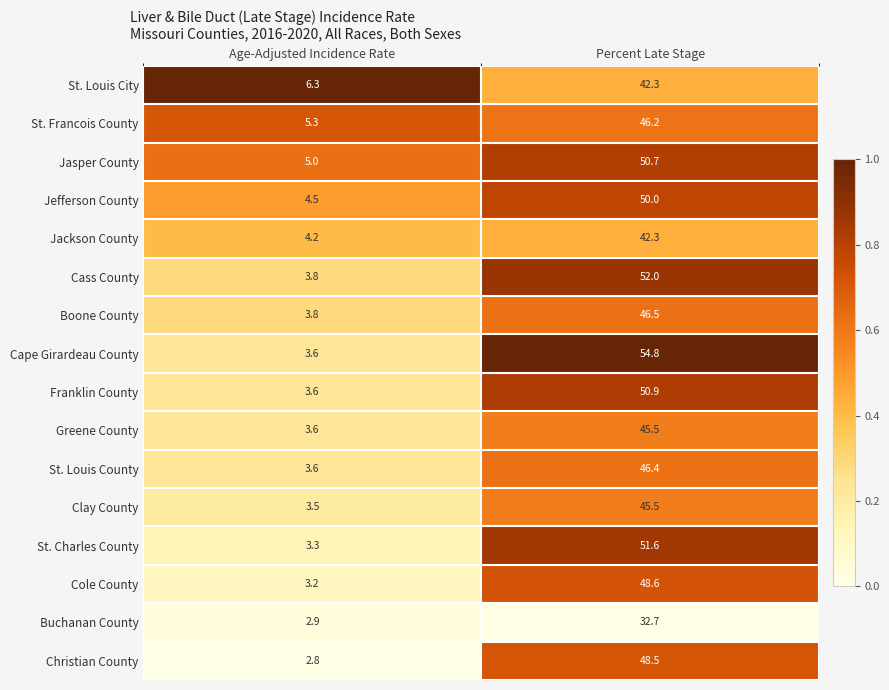

Which series has the widest spread of values?

Cape Girardeau County